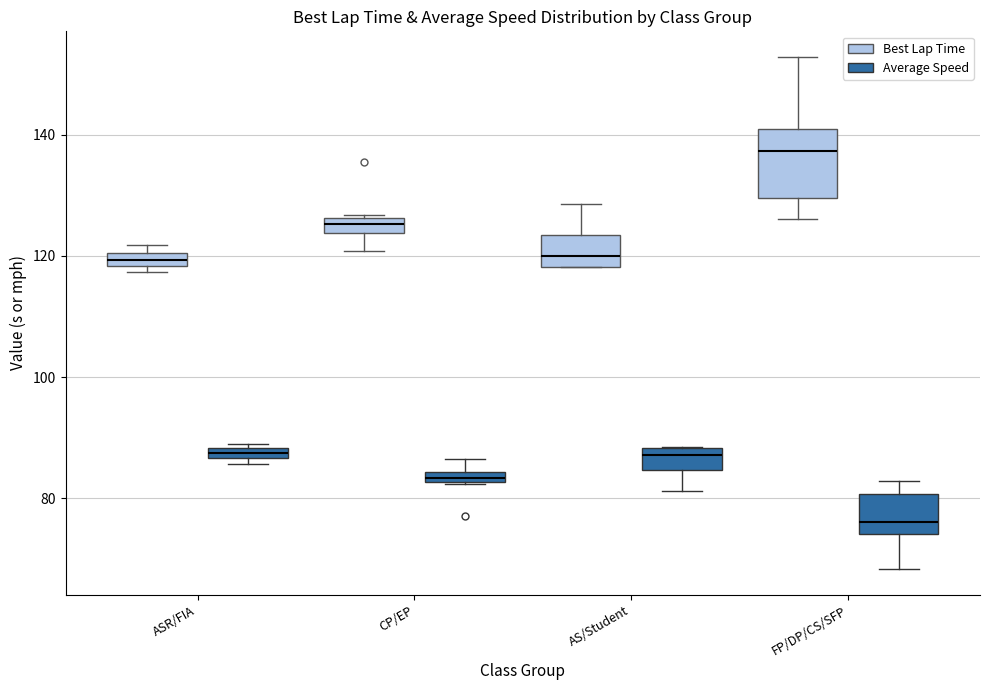

Comparing the boxes themselves (not the whiskers), which one is the tallest?

FP/DP/CS/SFP (Best Lap Time)